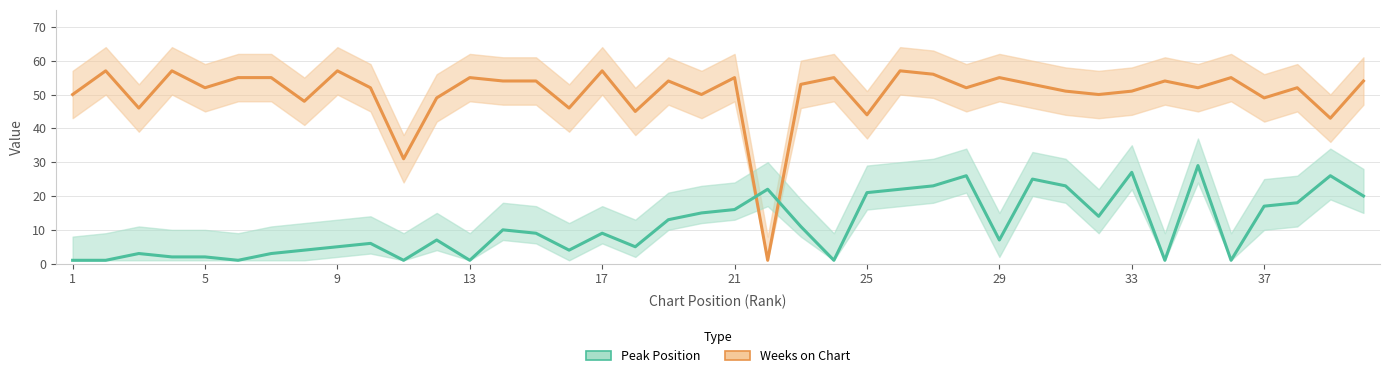

What are all the series names shown in the legend?

Weeks on Chart, Peak Position